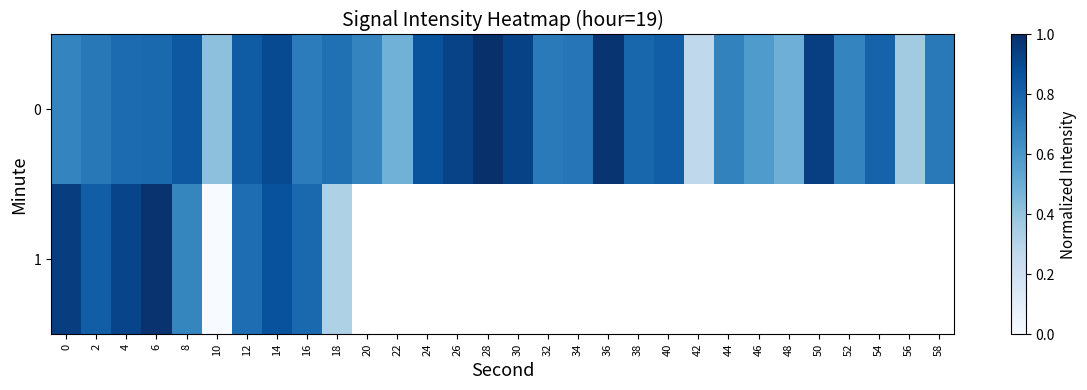

At 42, list the series in order from largest to smallest.

0, 1